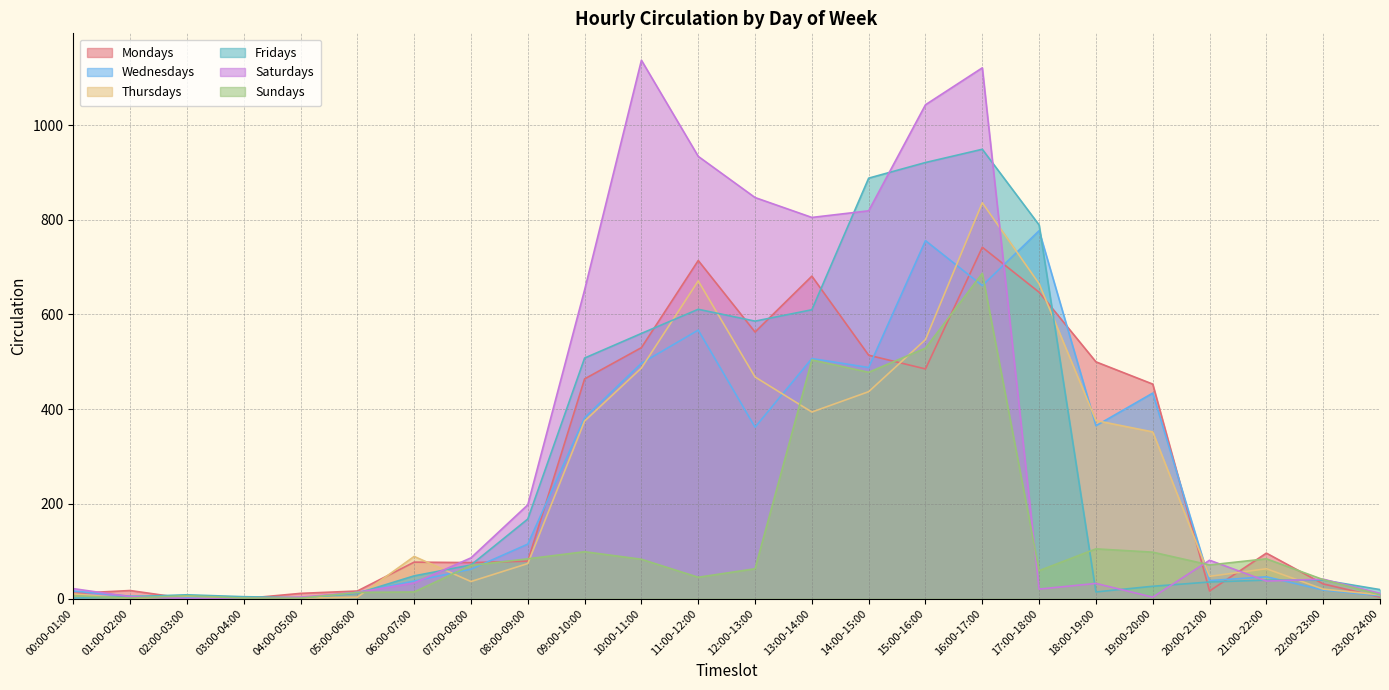

What is the label of the 10th point from the right?

14:00-15:00